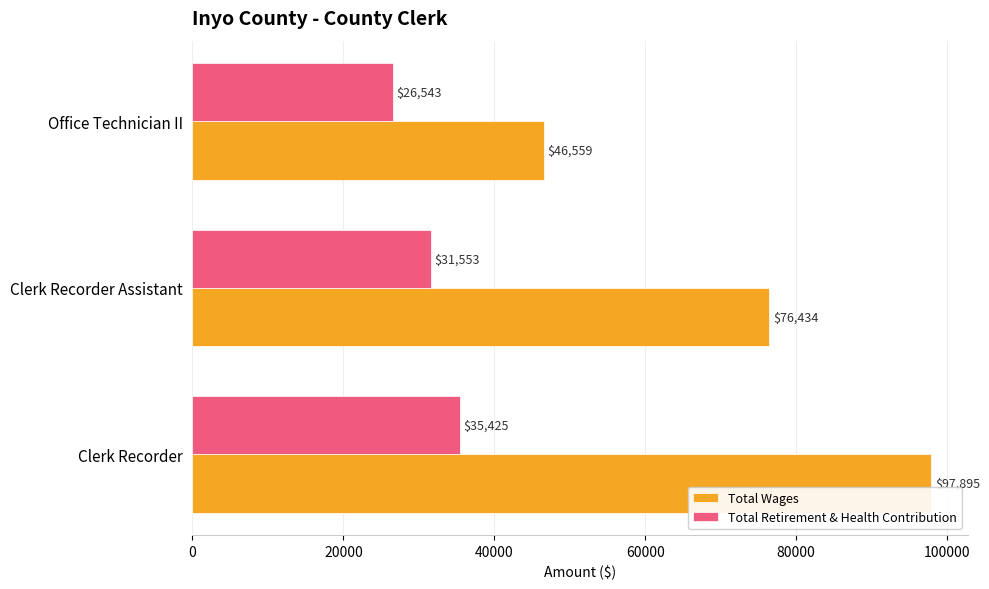

True or false: Total Retirement & Health Contribution has a value of 26543 at Office Technician II.

True